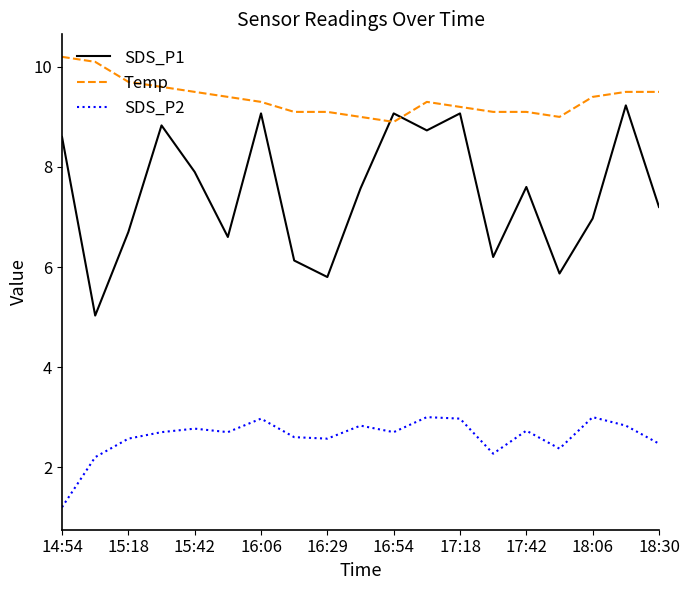

True or false: SDS_P2 and SDS_P1 cross at least once.

False